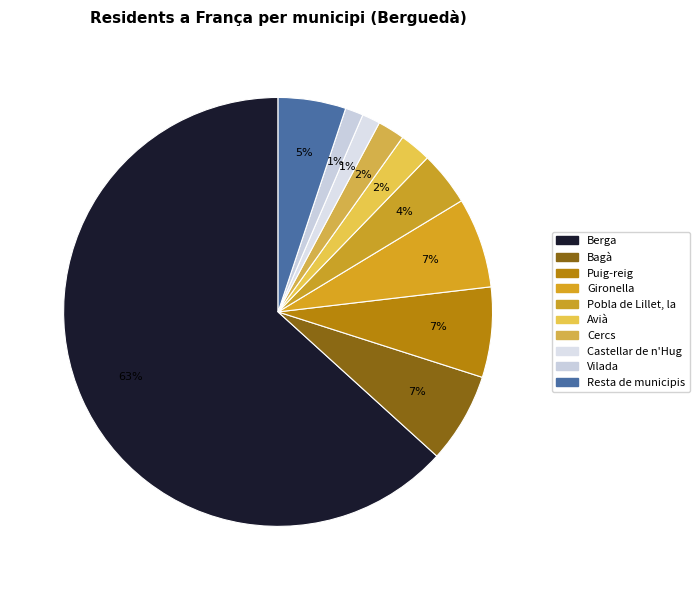

To the nearest percent, what percentage of the pie is Vilada?

1%